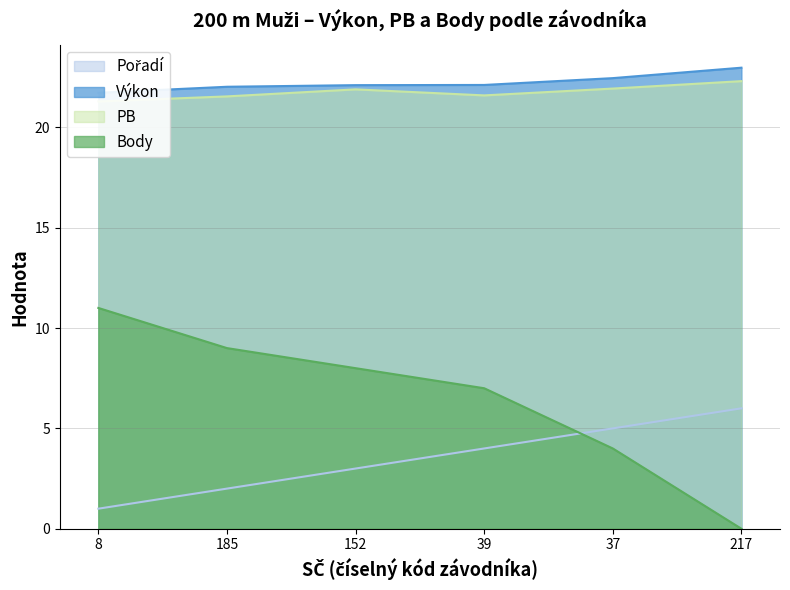

Where is Body nearest to the value 5?

37